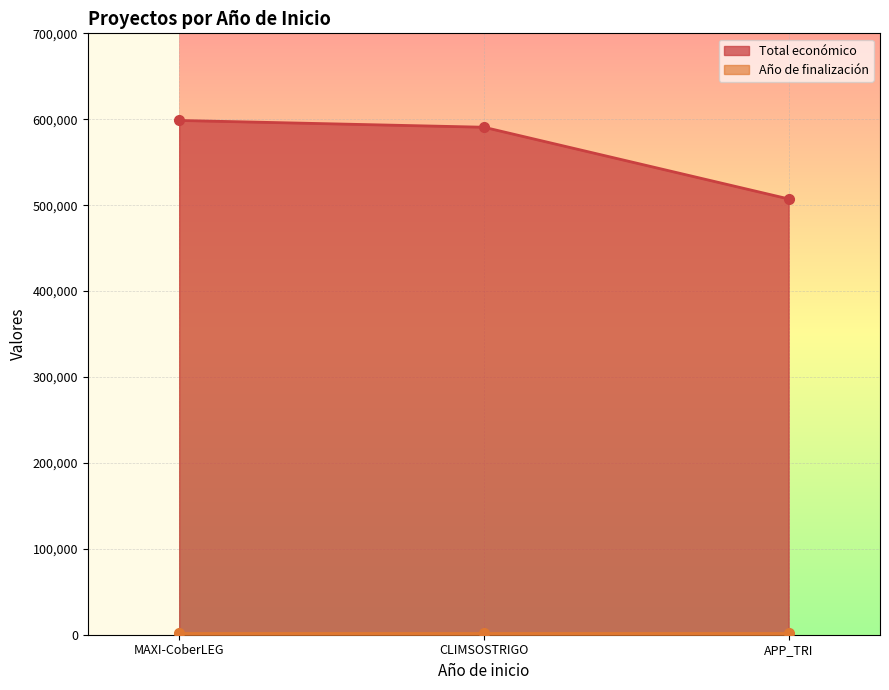

What is the ratio of the value at MAXI-CoberLEG to the value at CLIMSOSTRIGO?

1.0